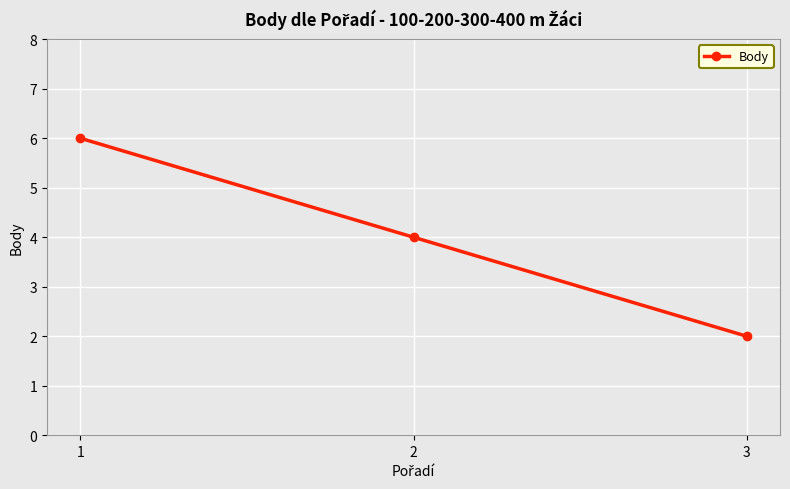

Does the chart have visible grid lines?

Yes